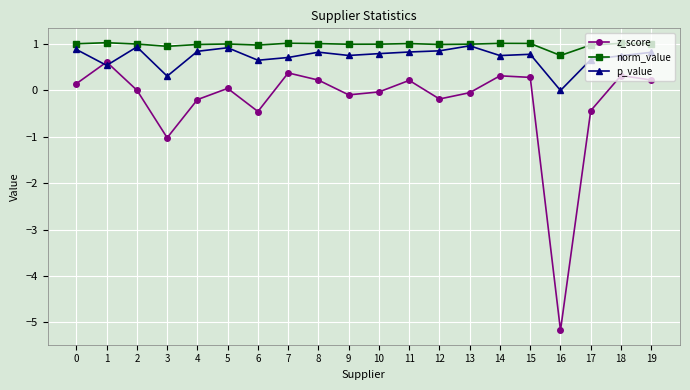

True or false: z_score has more than 1 interior local peaks.

True